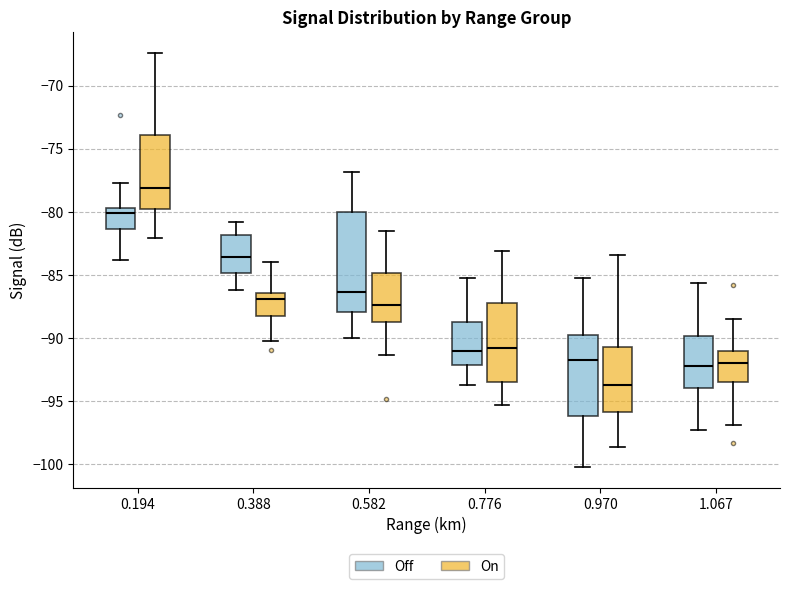

Reading left to right, transcribe this box plot: for each box, give where its median line is, the range the box spans, and where its two whiskers end, as read against the y-axis. The values are not printed on the chart, so give them approximately, as read against the axis.

0.194 (Off): median -80.0, box -81.5 to -79.5, whiskers -84.0 to -77.5
0.194 (On): median -78.0, box -79.5 to -74.0, whiskers -82.0 to -67.5
0.388 (Off): median -83.5, box -85.0 to -82.0, whiskers -86.0 to -81.0
0.388 (On): median -87.0, box -88.0 to -86.5, whiskers -90.0 to -84.0
0.582 (Off): median -86.5, box -88.0 to -80.0, whiskers -90.0 to -77.0
0.582 (On): median -87.5, box -88.5 to -85.0, whiskers -91.5 to -81.5
0.776 (Off): median -91.0, box -92.0 to -88.5, whiskers -93.5 to -85.0
0.776 (On): median -91.0, box -93.5 to -87.0, whiskers -95.5 to -83.0
0.970 (Off): median -91.5, box -96.0 to -90.0, whiskers -100.0 to -85.0
0.970 (On): median -93.5, box -96.0 to -90.5, whiskers -98.5 to -83.5
1.067 (Off): median -92.0, box -94.0 to -90.0, whiskers -97.5 to -85.5
1.067 (On): median -92.0, box -93.5 to -91.0, whiskers -97.0 to -88.5